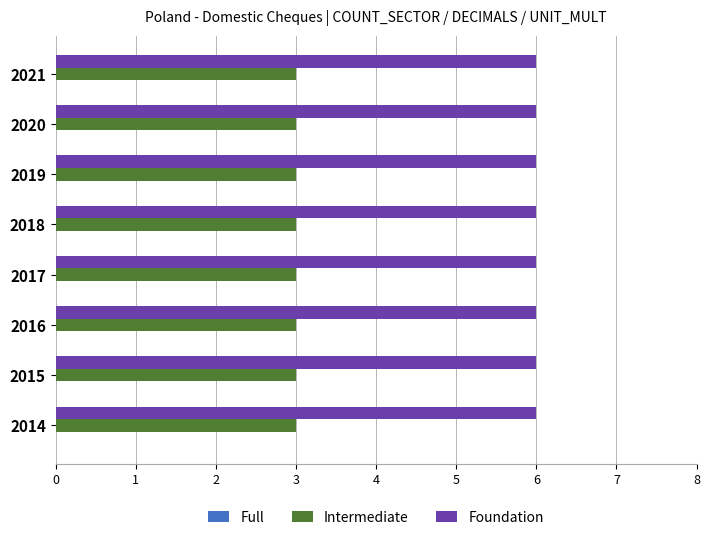

What is the sum of all Foundation values?

48